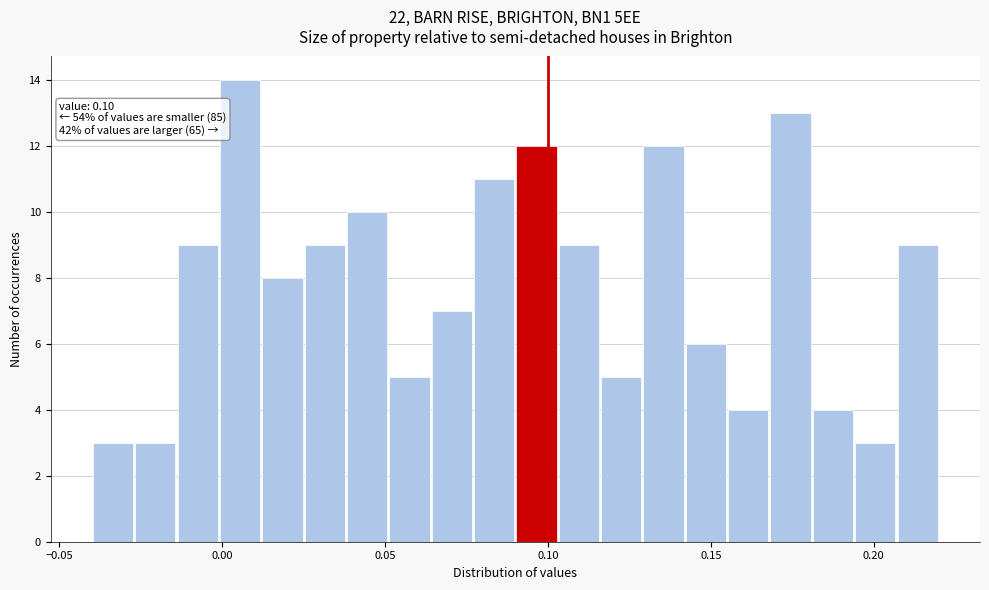

Around what value on the x-axis is the tallest bar? Give the approximate position of its centre, as read against the axis.

0.005